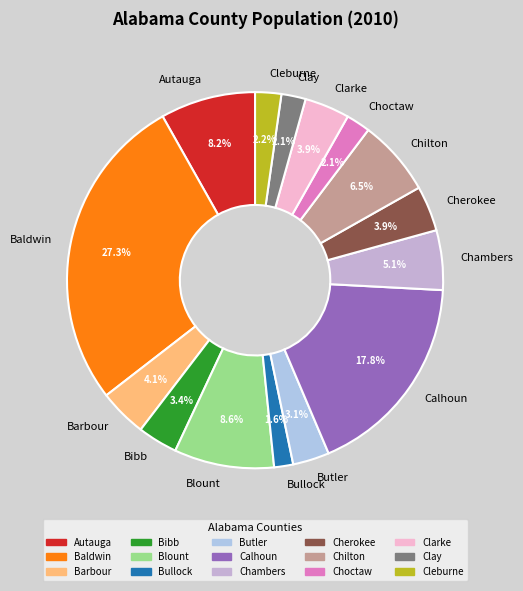

Is it true that Blount is 9% of the pie?

True